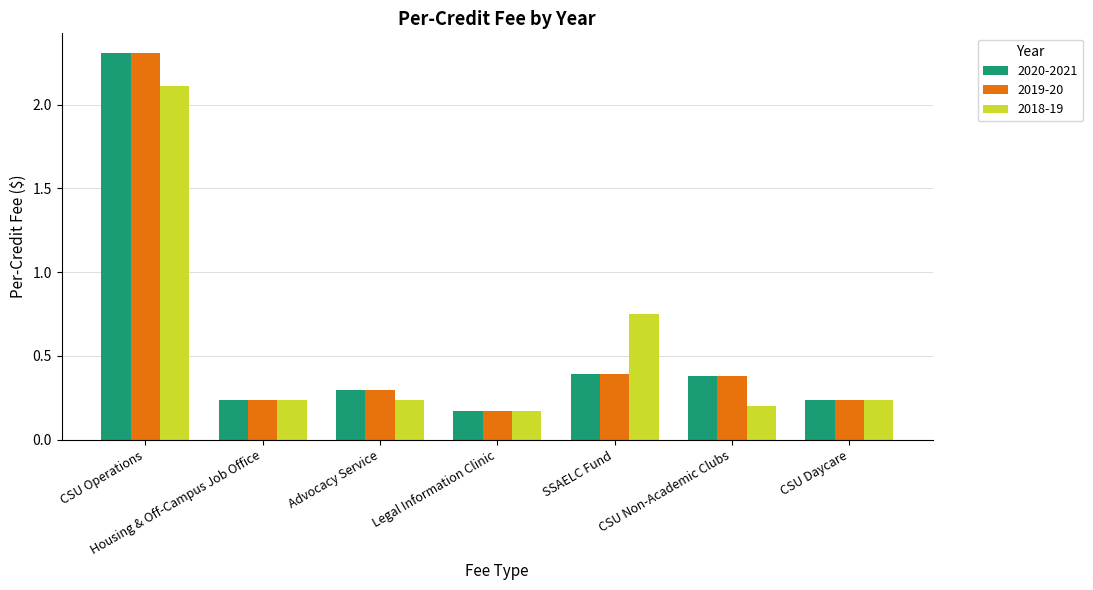

What are all the series names shown in the legend?

2020-2021, 2019-20, 2018-19